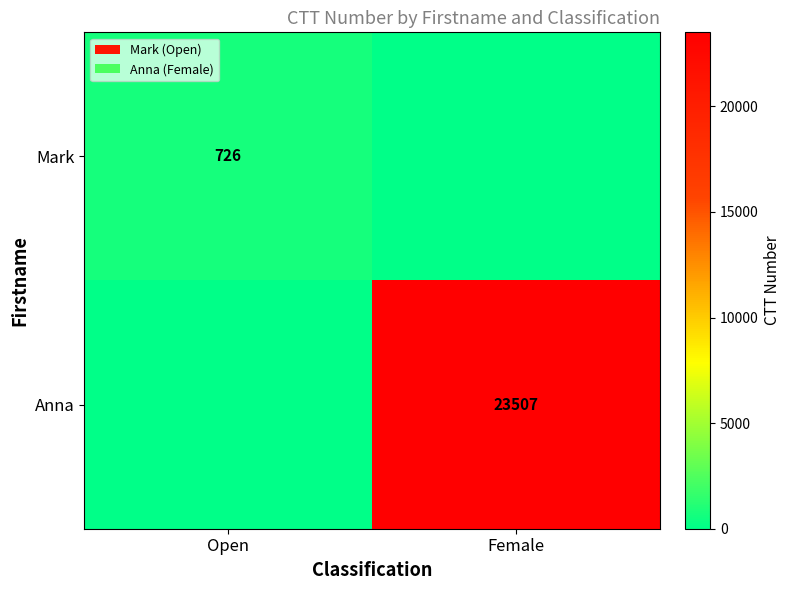

Between Female and Open, which is larger?

Open